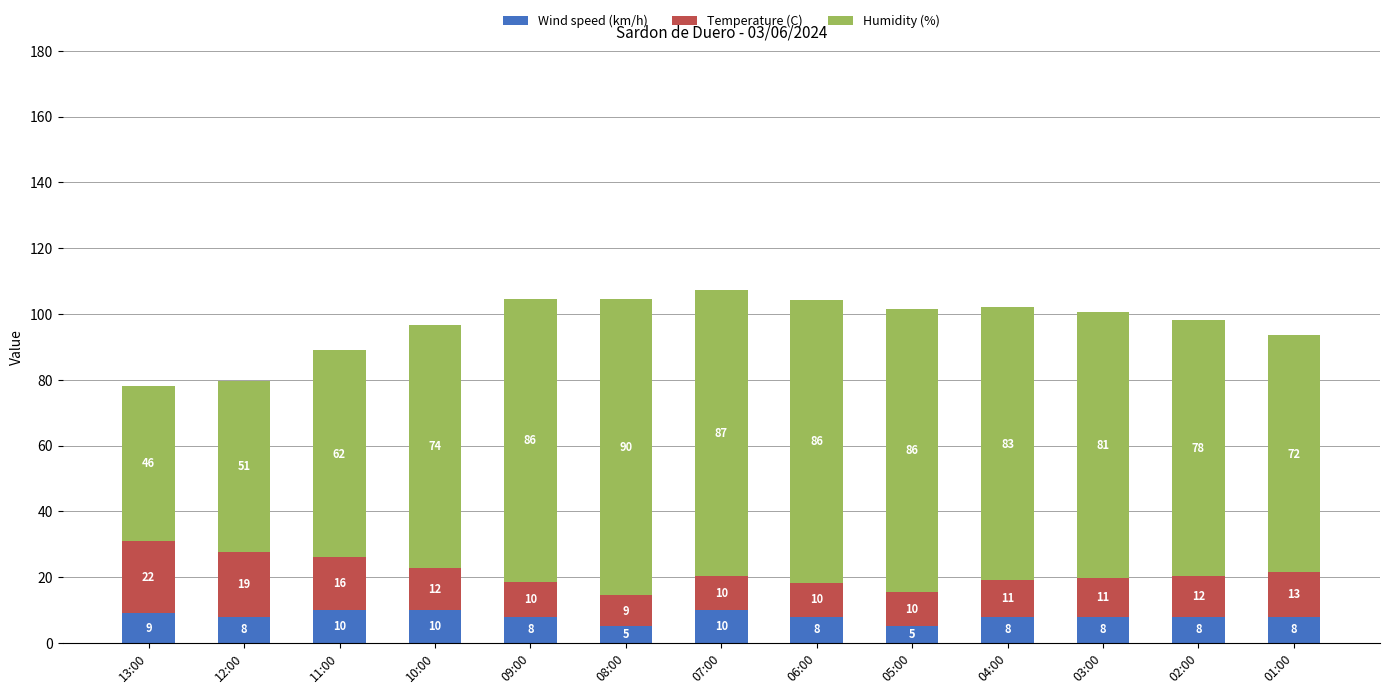

Count the Wind speed (km/h) values in the range 8 to 9.

8